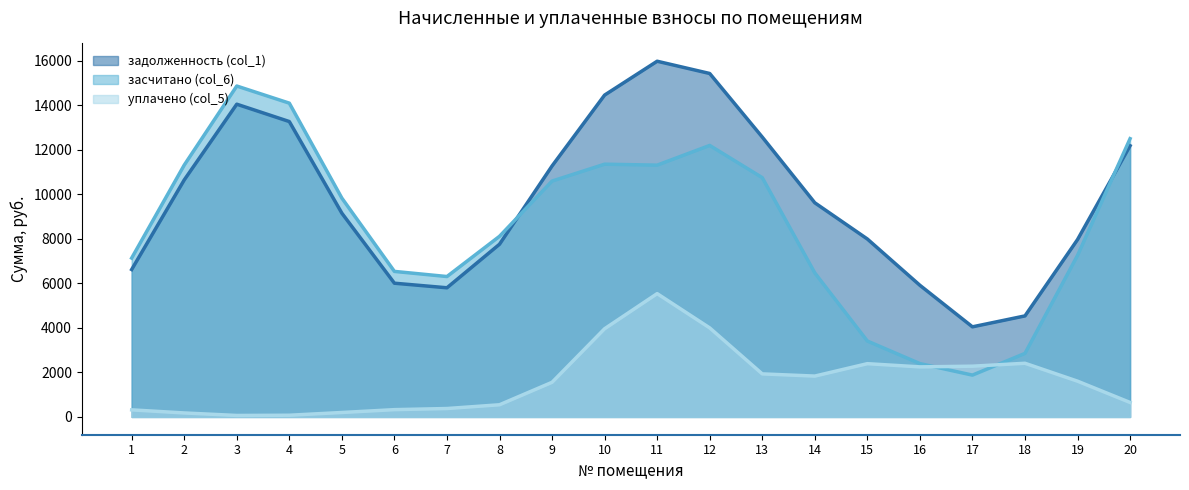

At which category does задолженность (col_1) reach its first local valley?

7